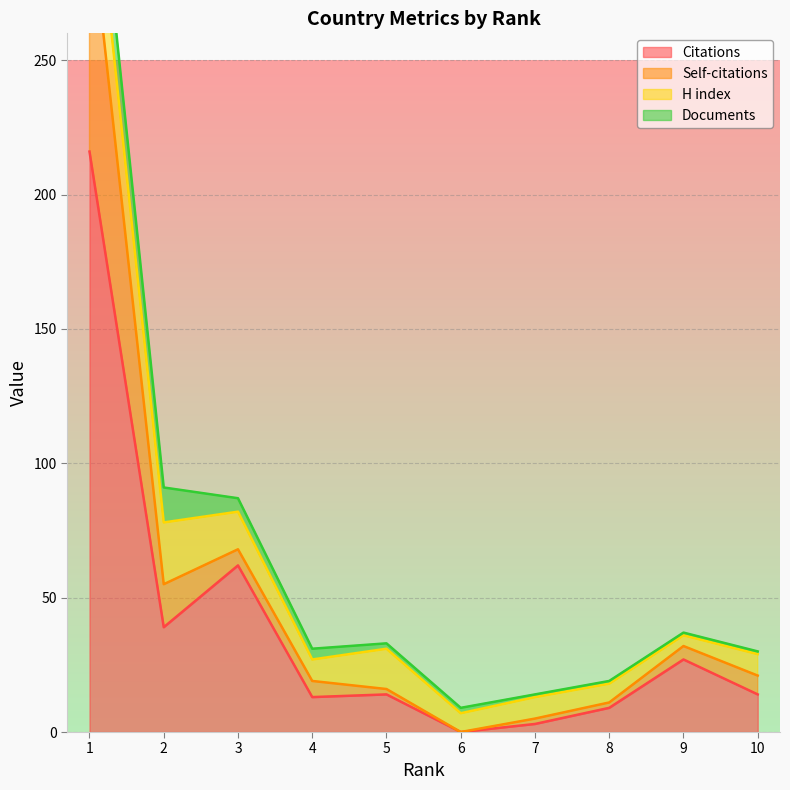

True or false: Citations has a value of 10 at 9.

False